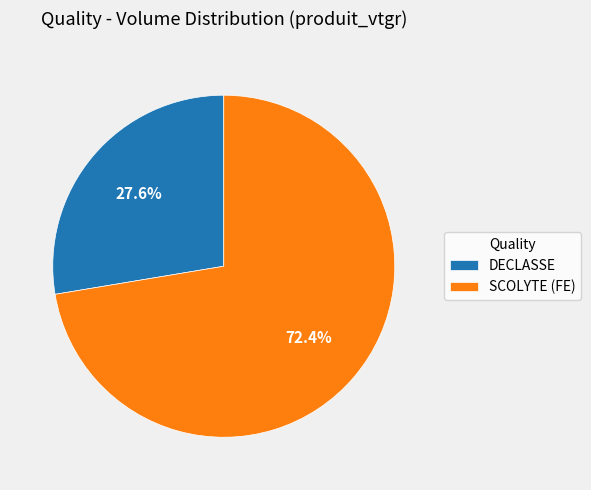

Rank the categories by value from highest to lowest.

SCOLYTE (FE), DECLASSE